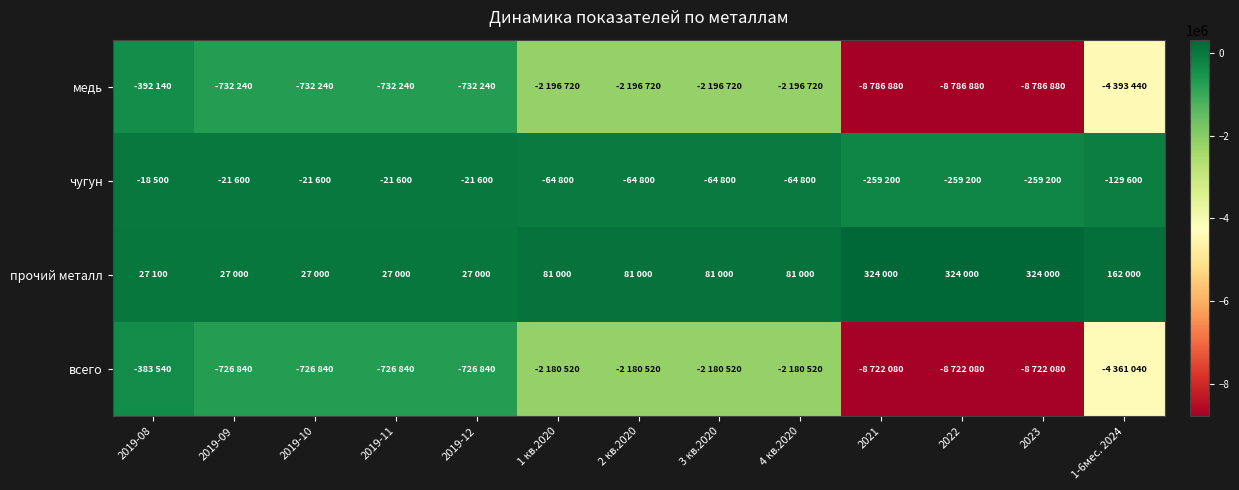

What is the total value across all series at 2019-11?

-1453680